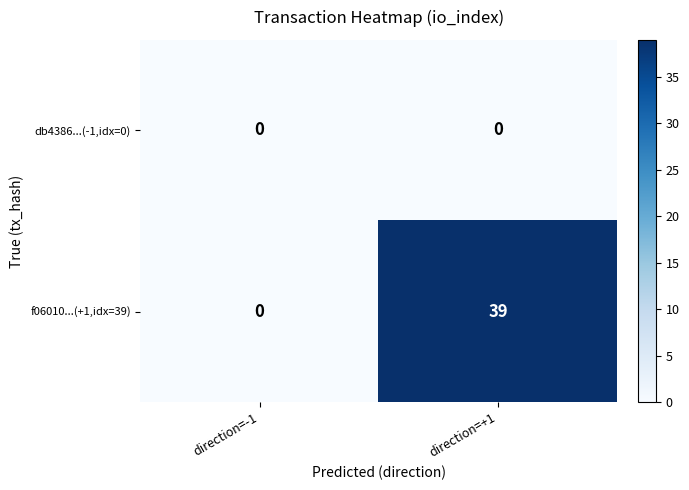

What is the spread (max minus min) of values at direction=+1?

39